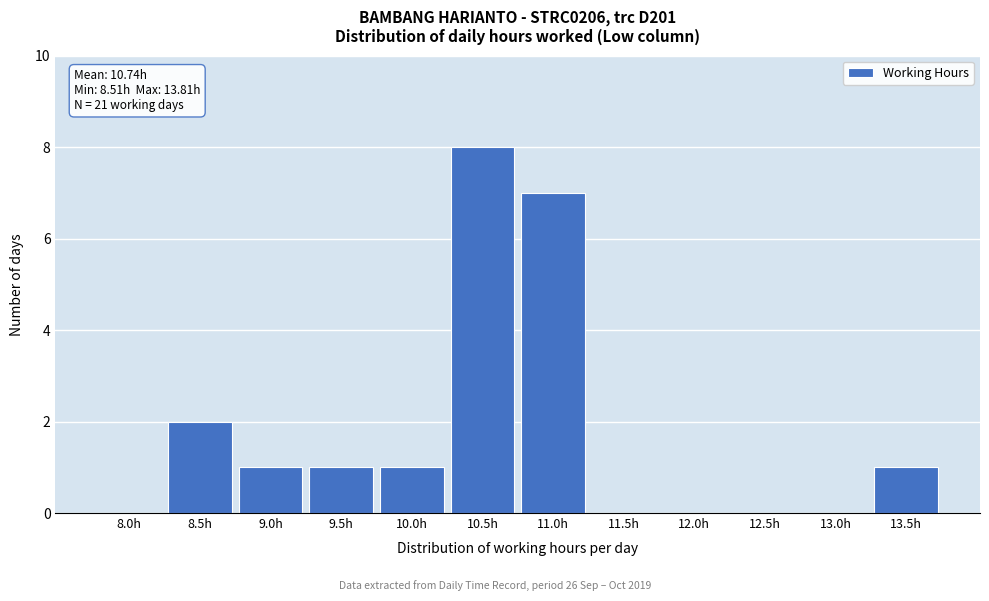

Reading left to right, transcribe all the data shown in this chart.

8.0h=0	8.5h=2	9.0h=1	9.5h=1	10.0h=1	10.5h=8	11.0h=7	11.5h=0	12.0h=0	12.5h=0	13.0h=0	13.5h=1